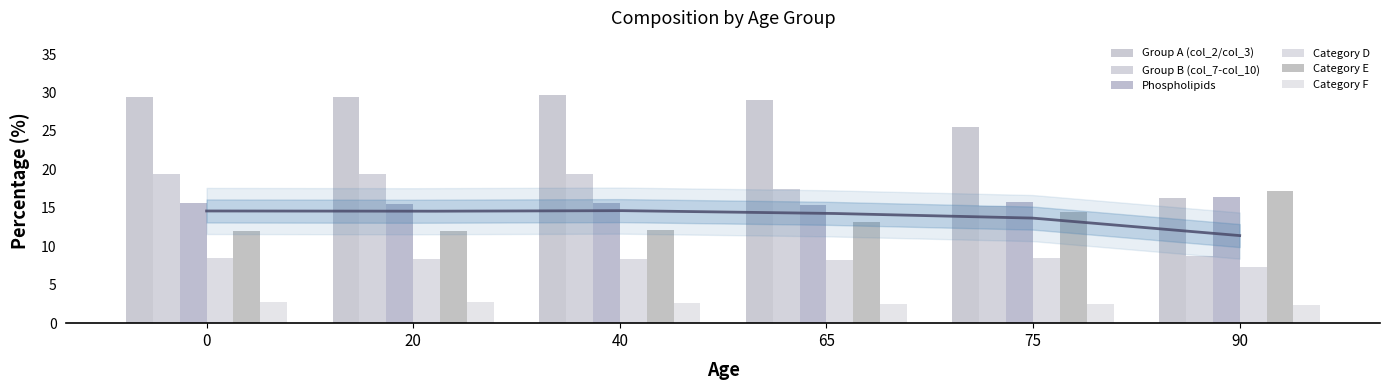

Reading right to left, transcribe all the data shown in this chart.

Group A (col_2/col_3): 16.3	25.6	29.0	29.7	29.4	29.5
Group B (col_7-col_10): 8.8	15.3	17.5	19.4	19.4	19.4
Phospholipids: 16.4	15.7	15.4	15.6	15.5	15.6
Category D: 7.3	8.4	8.3	8.4	8.4	8.4
Category E: 17.2	14.5	13.1	12.1	11.9	12.0
Category F: 2.4	2.5	2.5	2.6	2.8	2.7